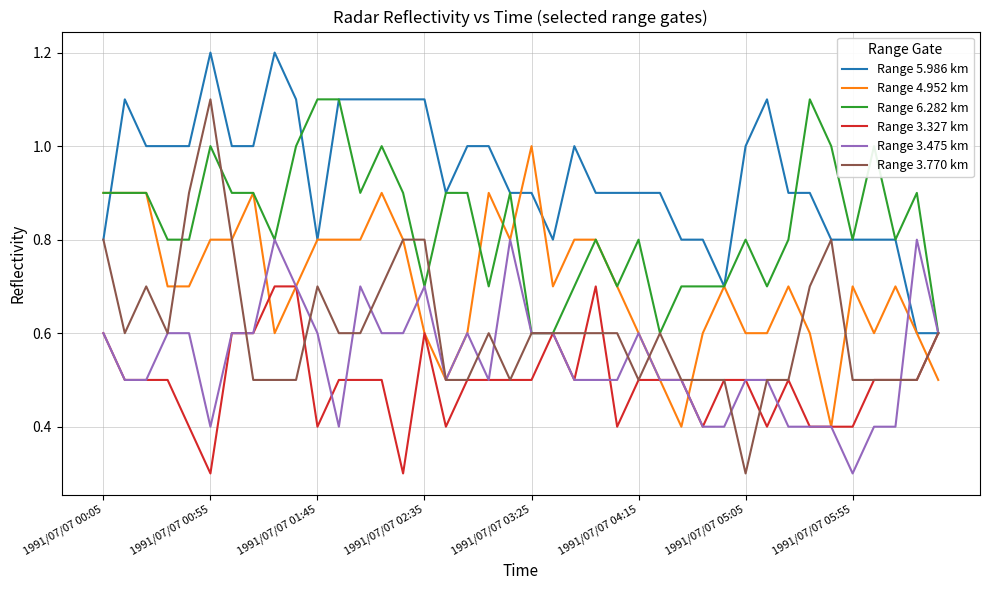

True or false: Range 3.770 km and Range 4.952 km intersect in this chart.

True